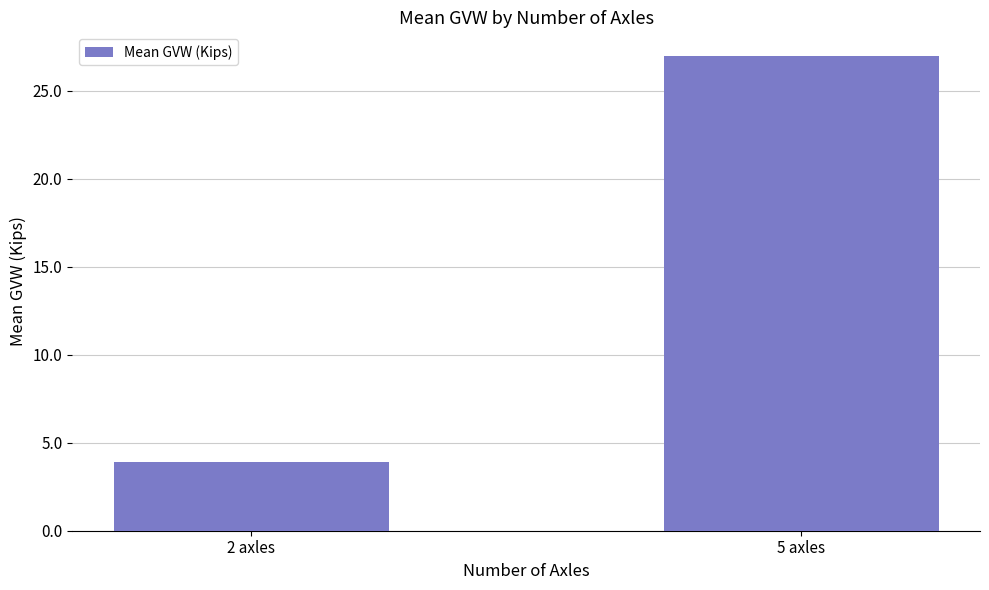

What is the sum of the values at 5 axles and 2 axles?

30.9